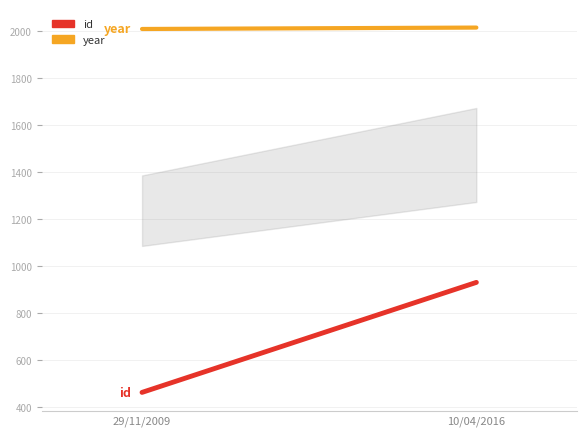

Where is id nearest to the value 697?

29/11/2009